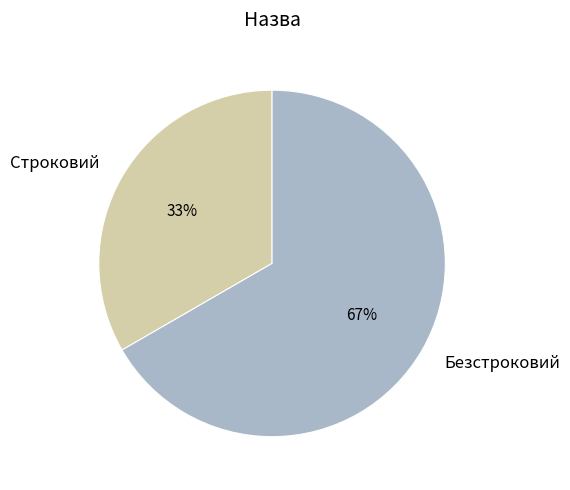

Does Безстроковий represent more than half of the total?

Yes